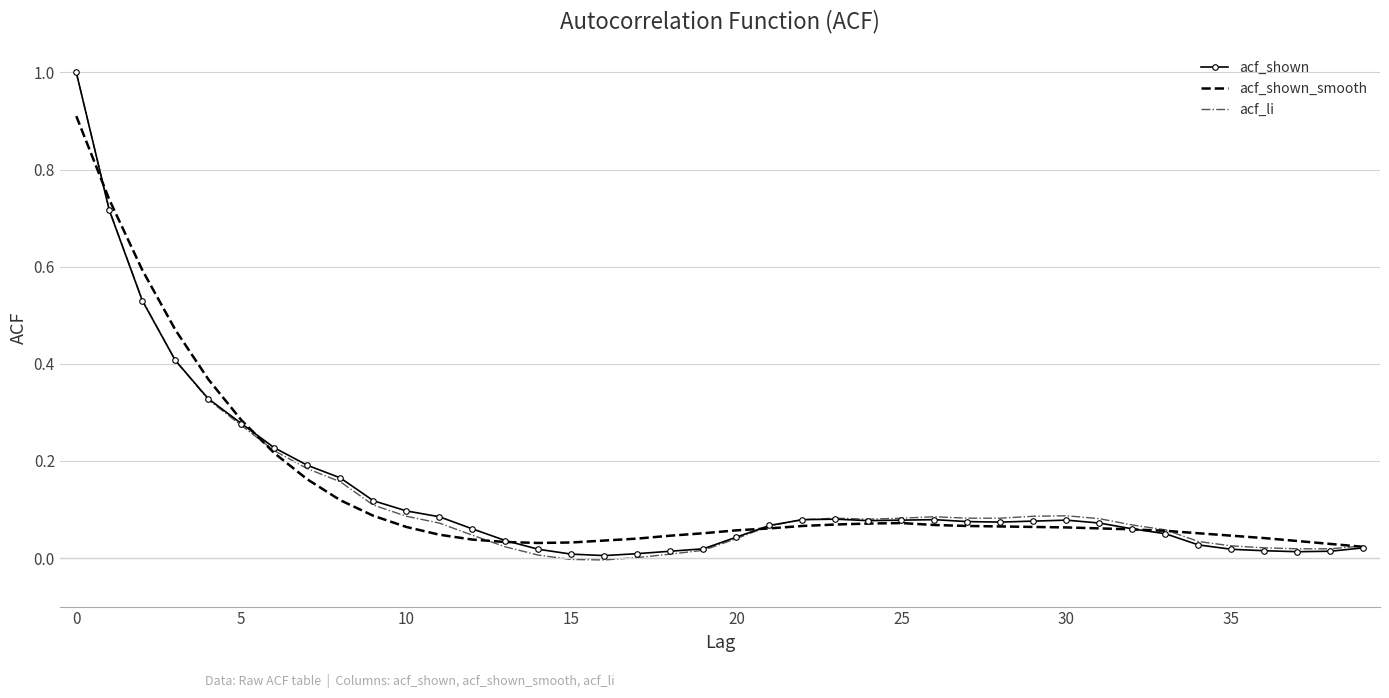

What is the maximum value shown in the chart?

1.0